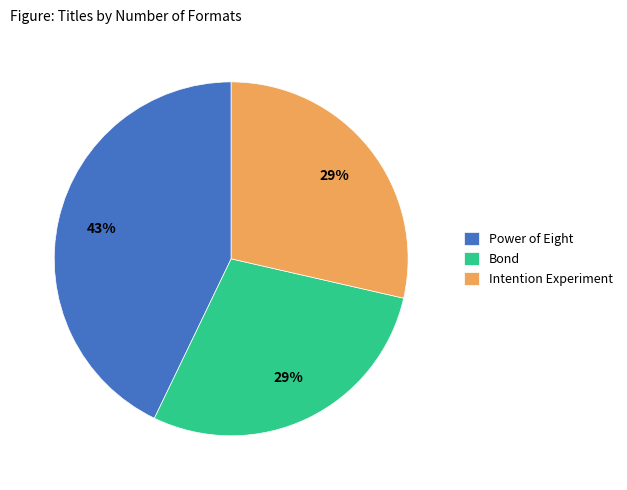

The Bond slice represents 29% of the pie. True or false?

True